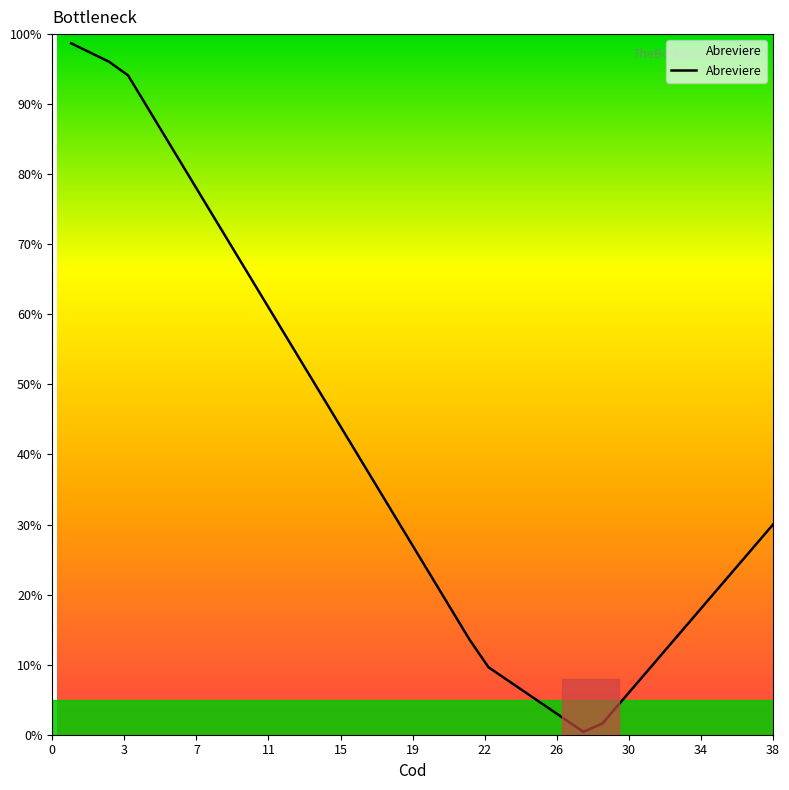

What is the greatest value displayed?

98.7